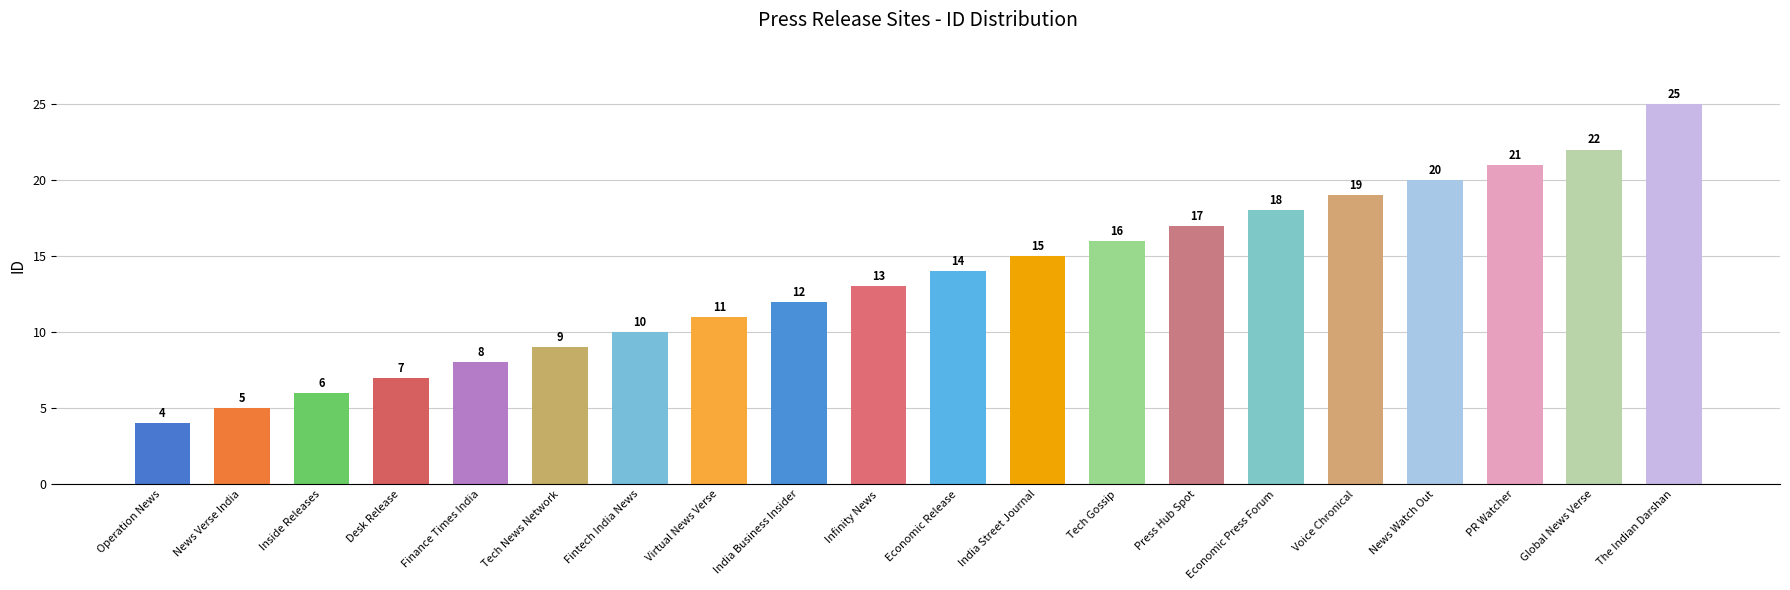

The chart shows a value of 10 at Desk Release. True or false?

False